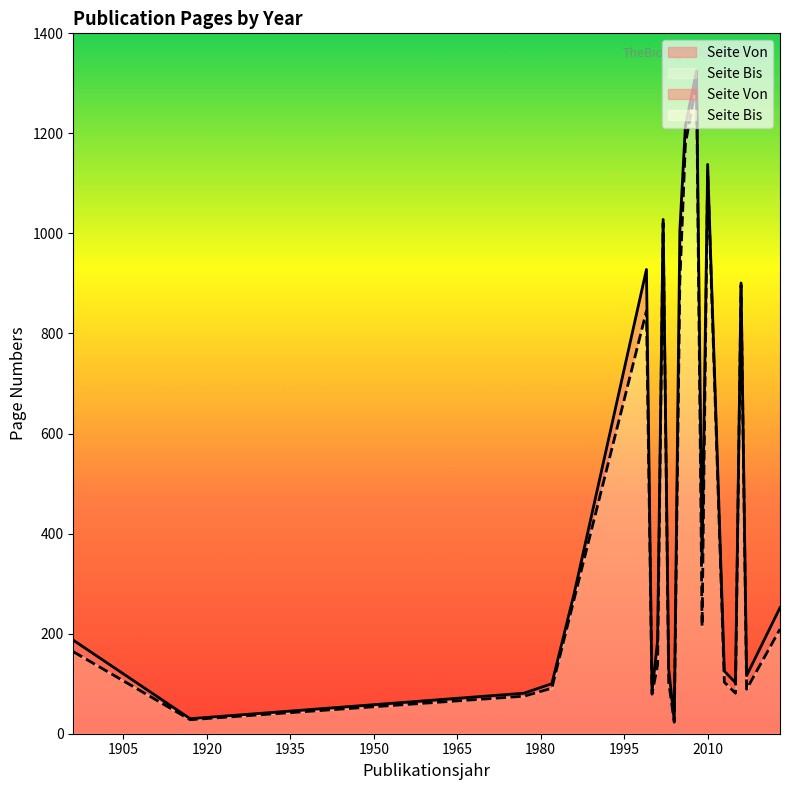

True or false: Seite Bis and Seite Von cross at least once.

False